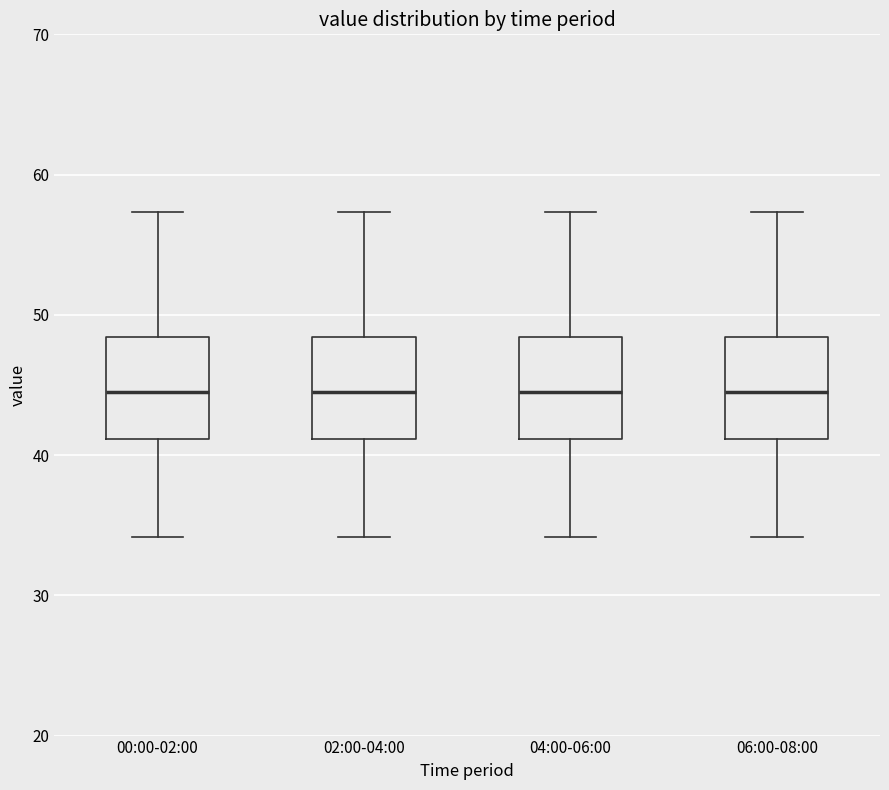

Where does the upper whisker of the box for 02:00-04:00 end on the y-axis? The values are not printed on the chart, so give them approximately, as read against the axis.

57